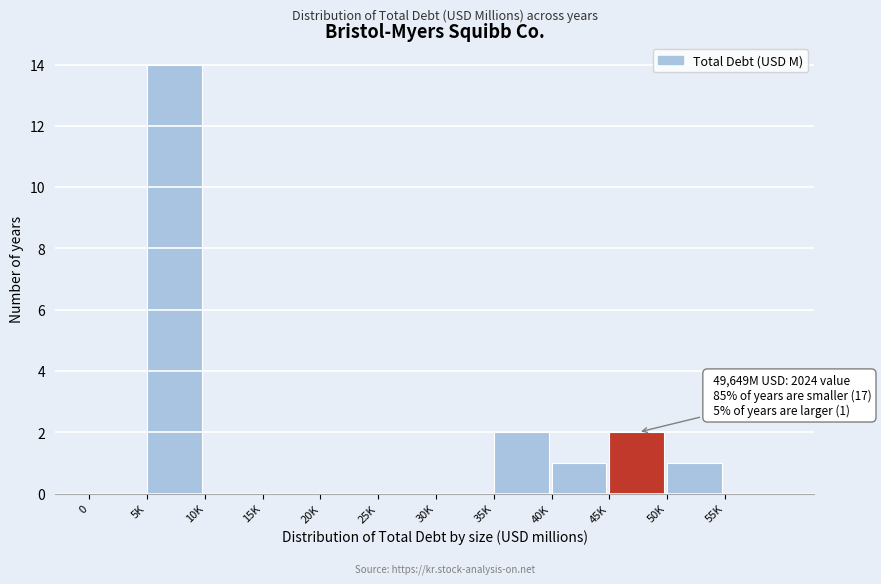

Reading left to right, extract all data points from this chart.

0=0	5K=14	10K=0	15K=0	20K=0	25K=0	30K=0	35K=2	40K=1	45K=2	50K=1	55K=0